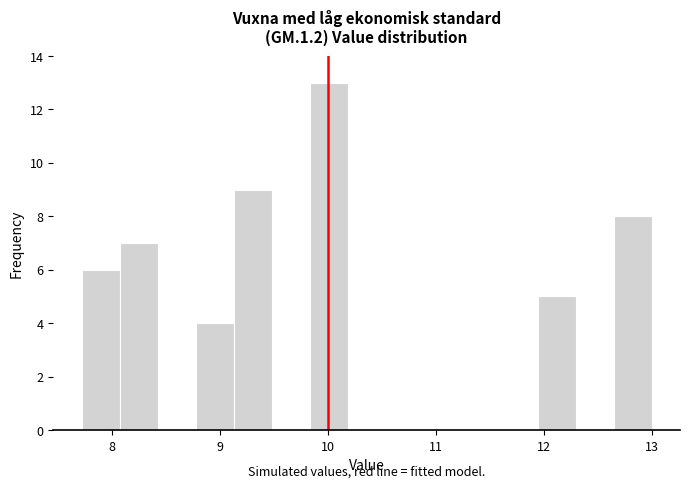

Around what value on the x-axis is the tallest bar? Give the approximate position of its centre, as read against the axis.

10.0